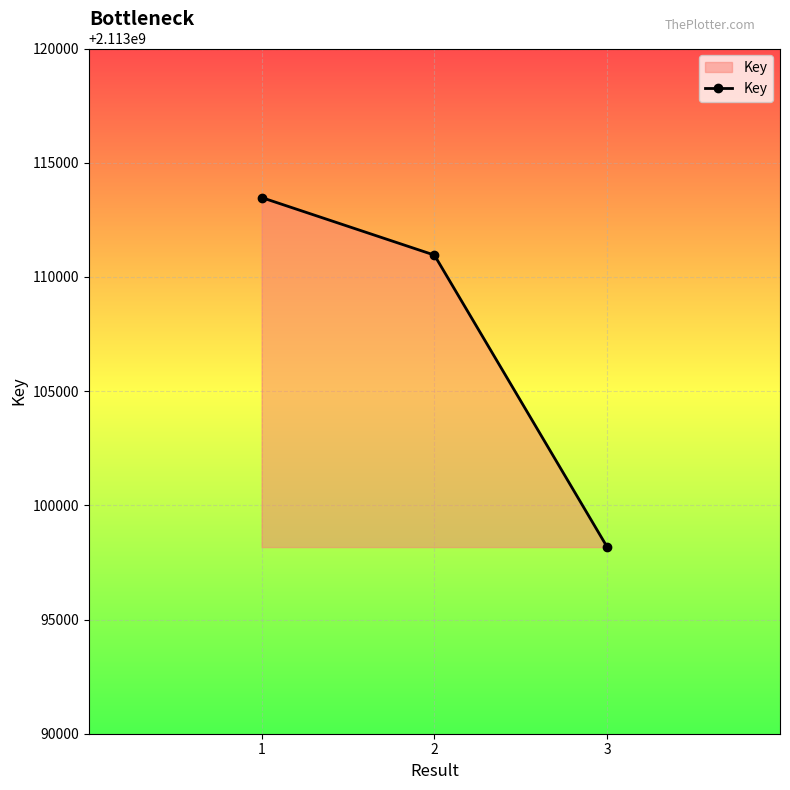

The value at 1 is 2113113475. True or false?

True